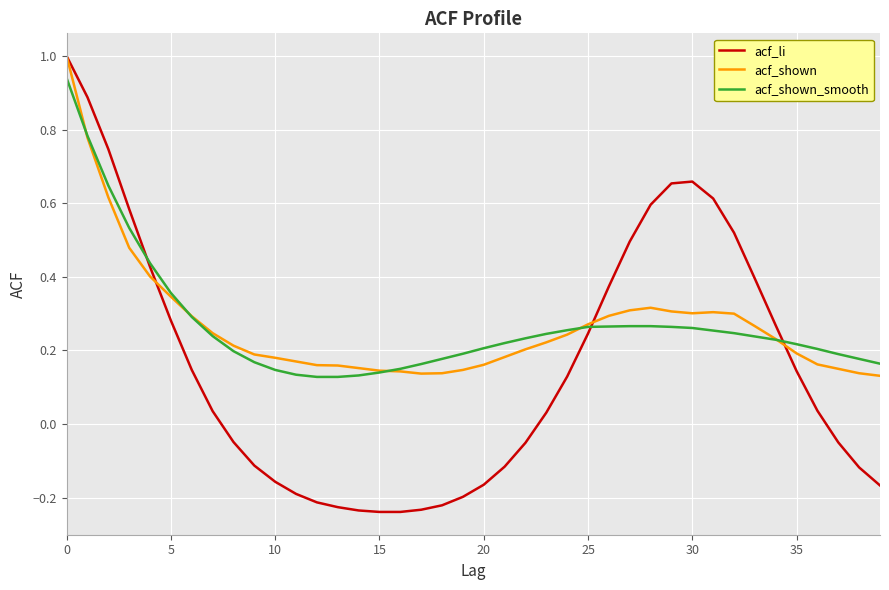

Which series has the widest spread of values?

acf_li